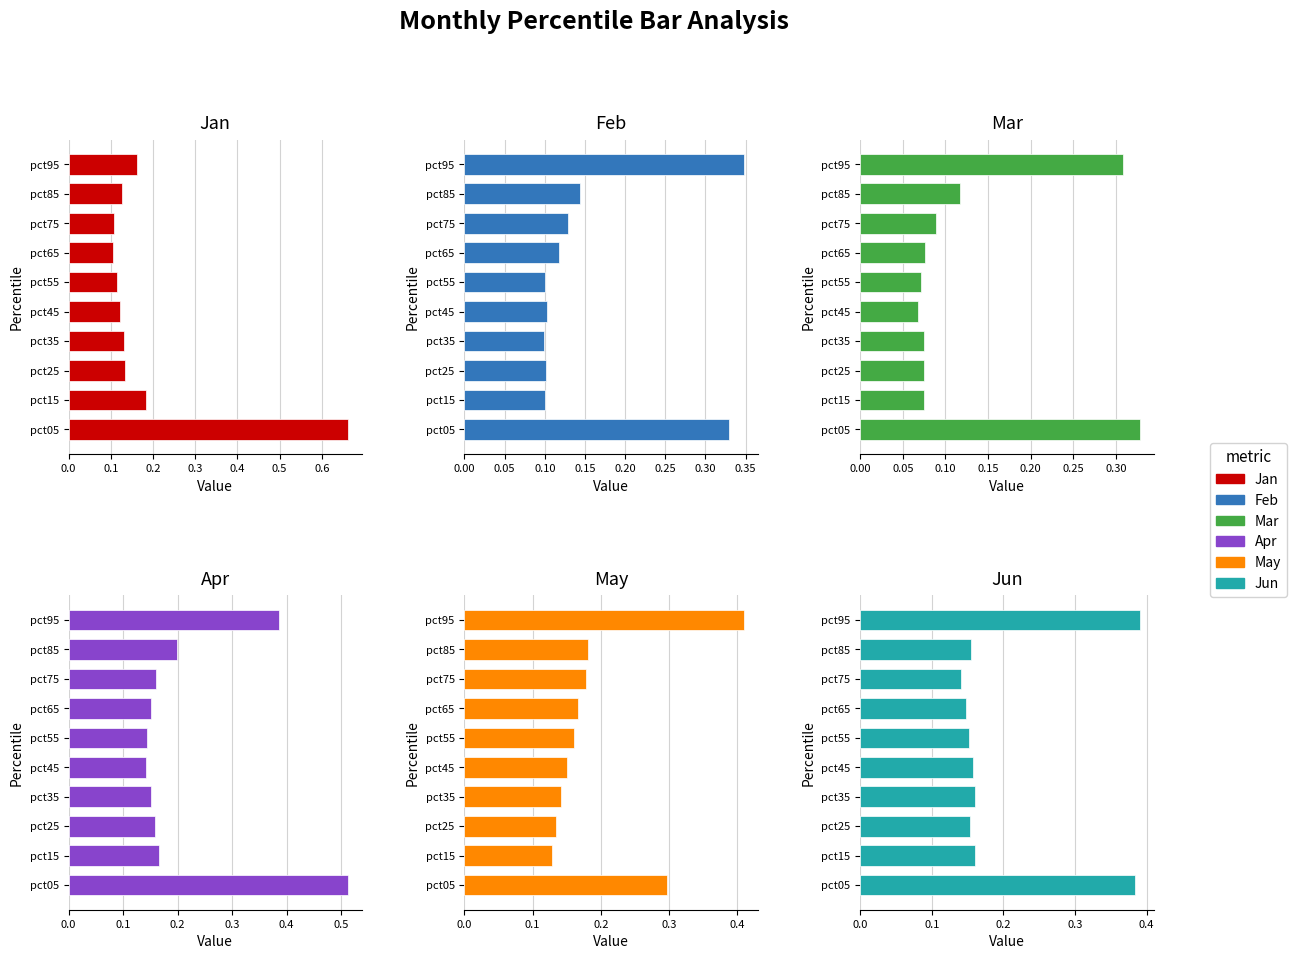

The value of Jan at pct75 is 0.1. True or false?

True